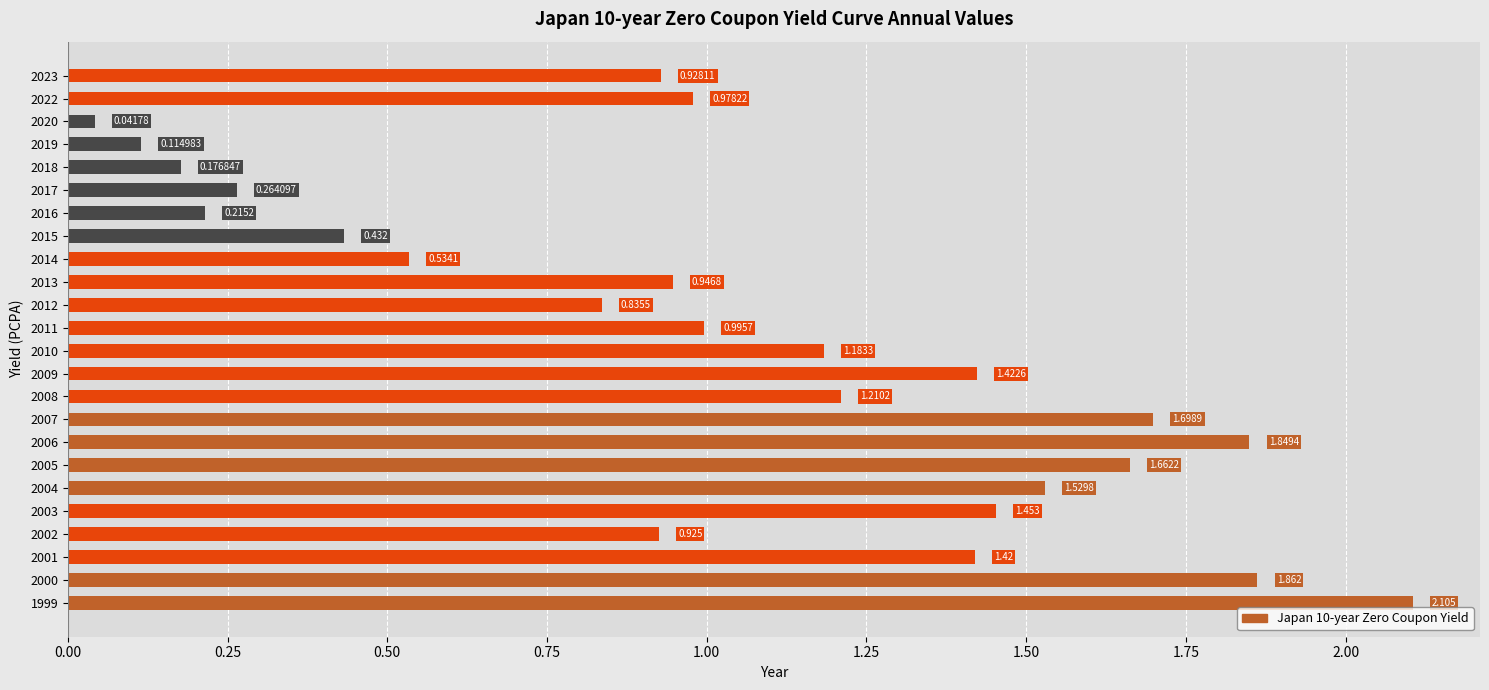

How many categories are shown in the chart?

24